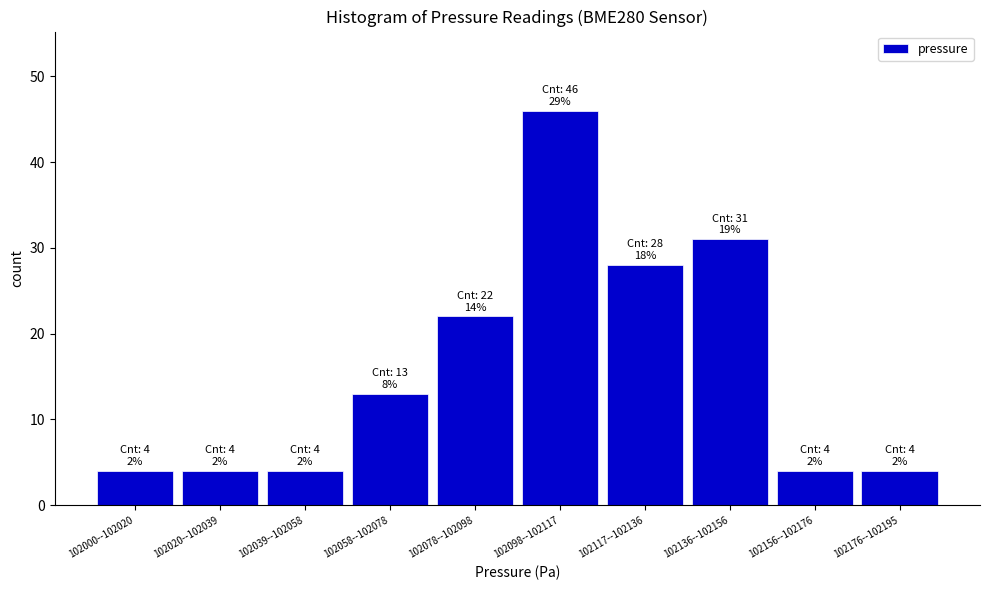

Reading right to left, transcribe all the data shown in this chart.

102176--102195=4	102156--102176=4	102136--102156=31	102117--102136=28	102098--102117=46	102078--102098=22	102058--102078=13	102039--102058=4	102020--102039=4	102000--102020=4